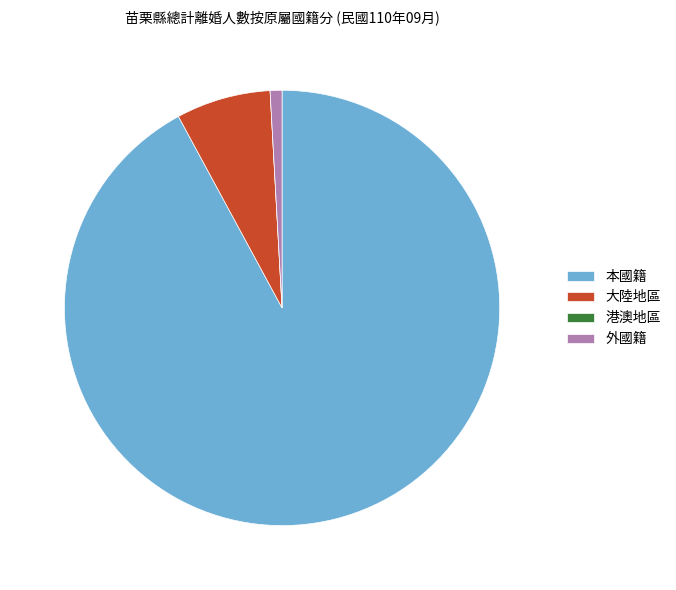

Between 外國籍 and 大陸地區, which is larger?

大陸地區